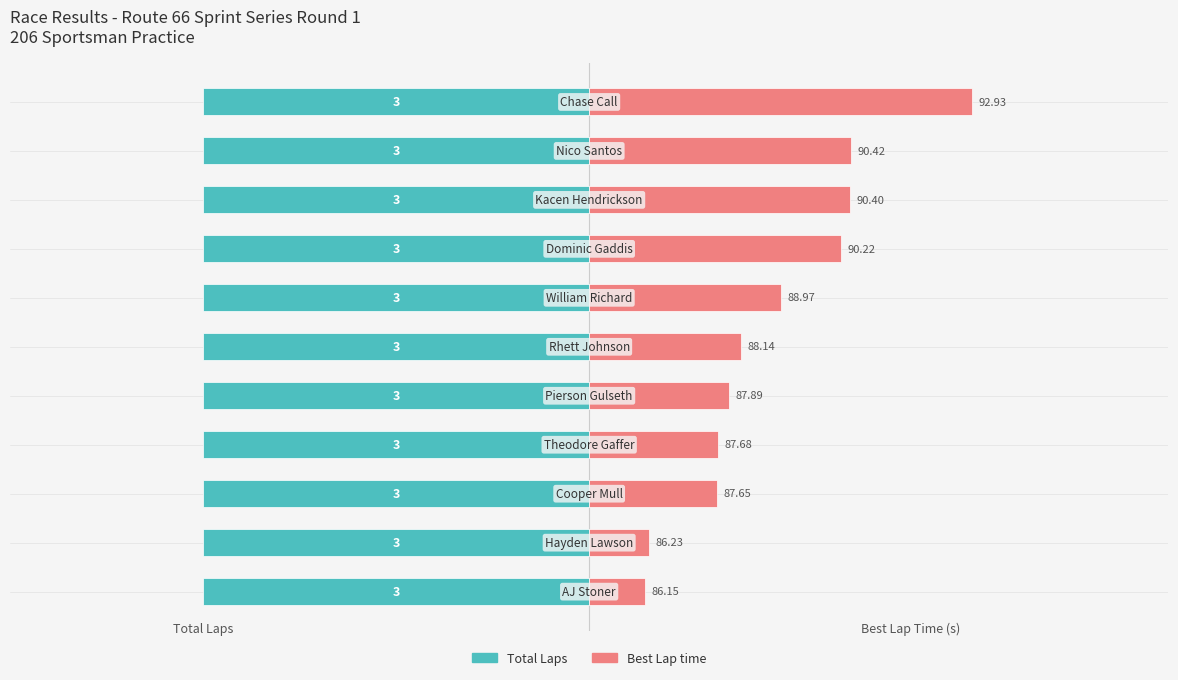

Is it true that Total Laps equals 0.9 at 6?

False